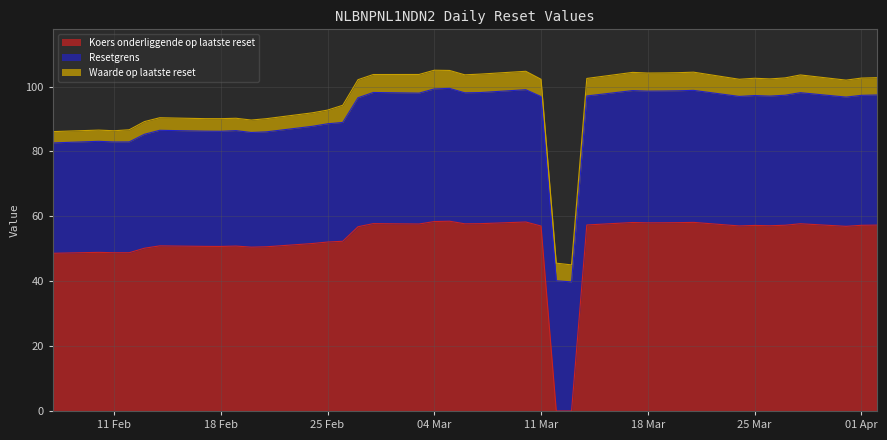

Which category has the highest value across all series?

2025-03-05